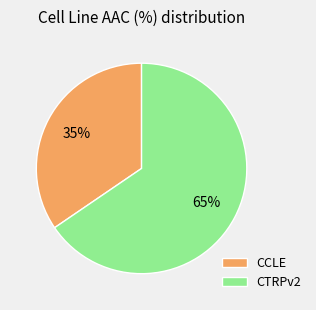

True or false: CCLE accounts for 21% of the total.

False